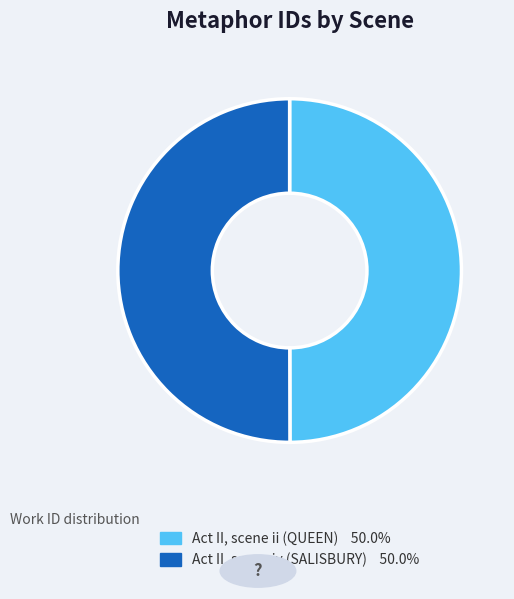

How many slices are in this pie chart?

2